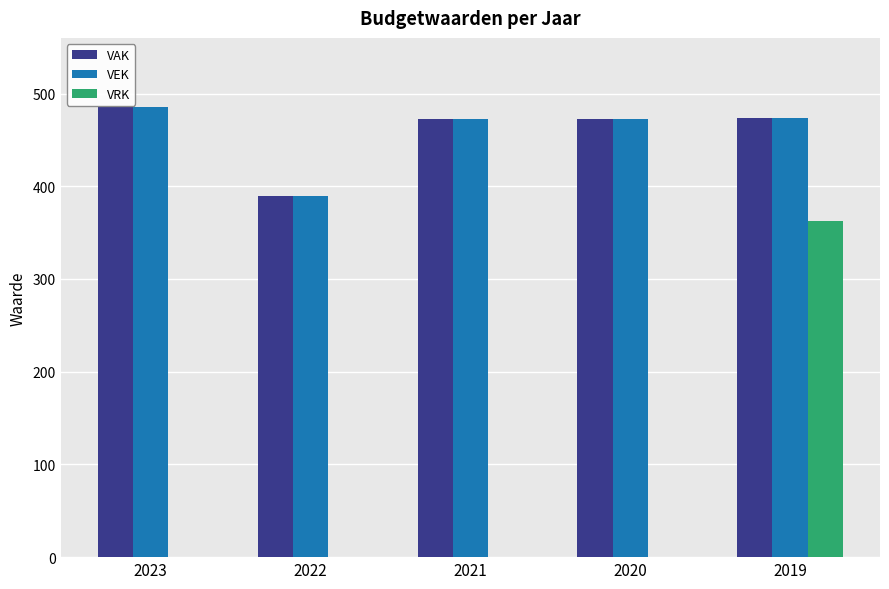

What is the sum of the VAK values at 2020 and 2023?

959